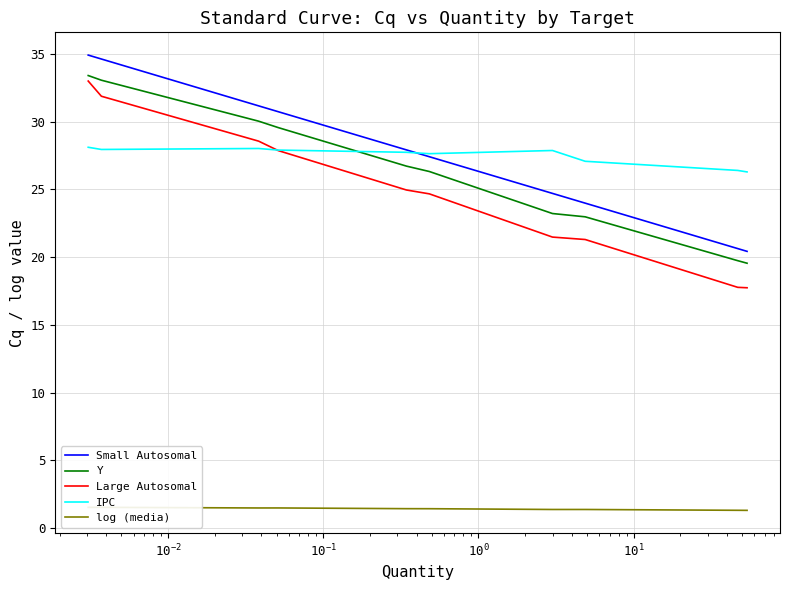

What is the highest value of the IPC series?

28.1